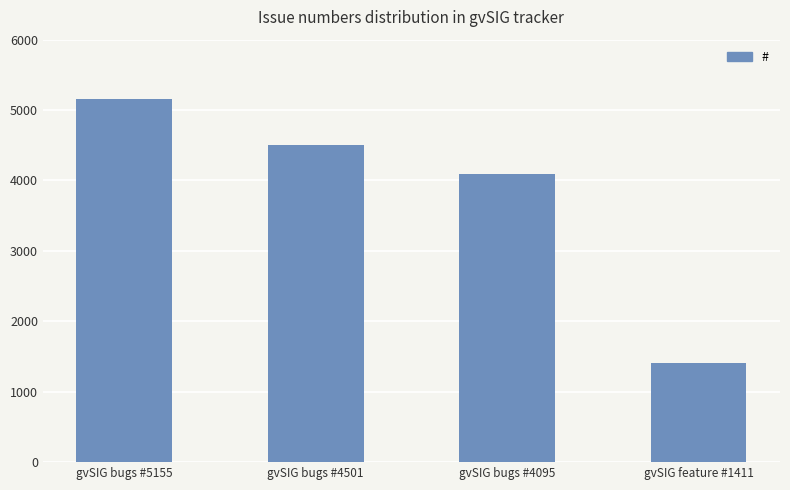

List the labels in order of value, smallest first.

gvSIG feature #1411, gvSIG bugs #4095, gvSIG bugs #4501, gvSIG bugs #5155